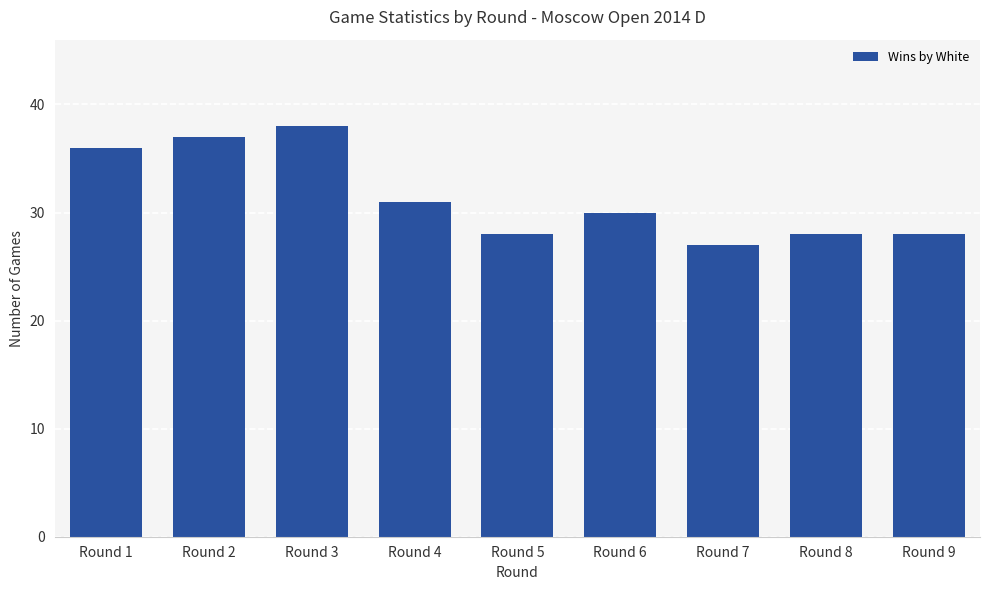

Does the chart contain stacked bars?

No